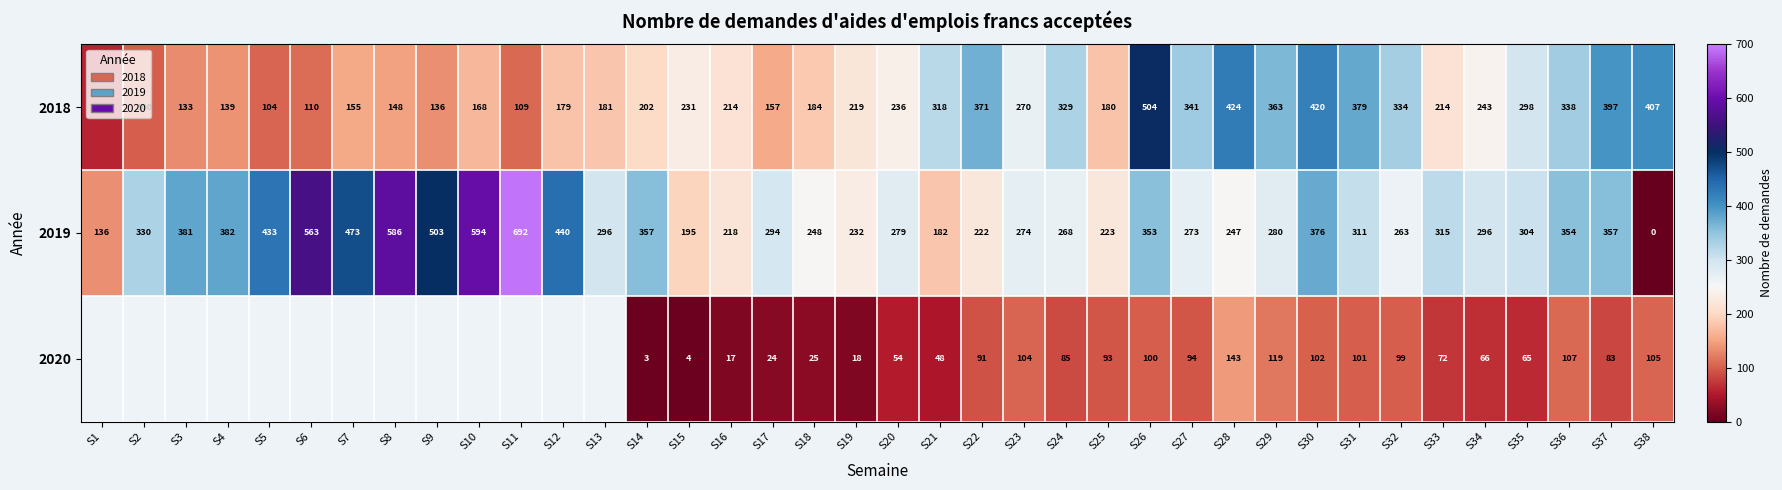

What is the spread (max minus min) of values at S30?

318